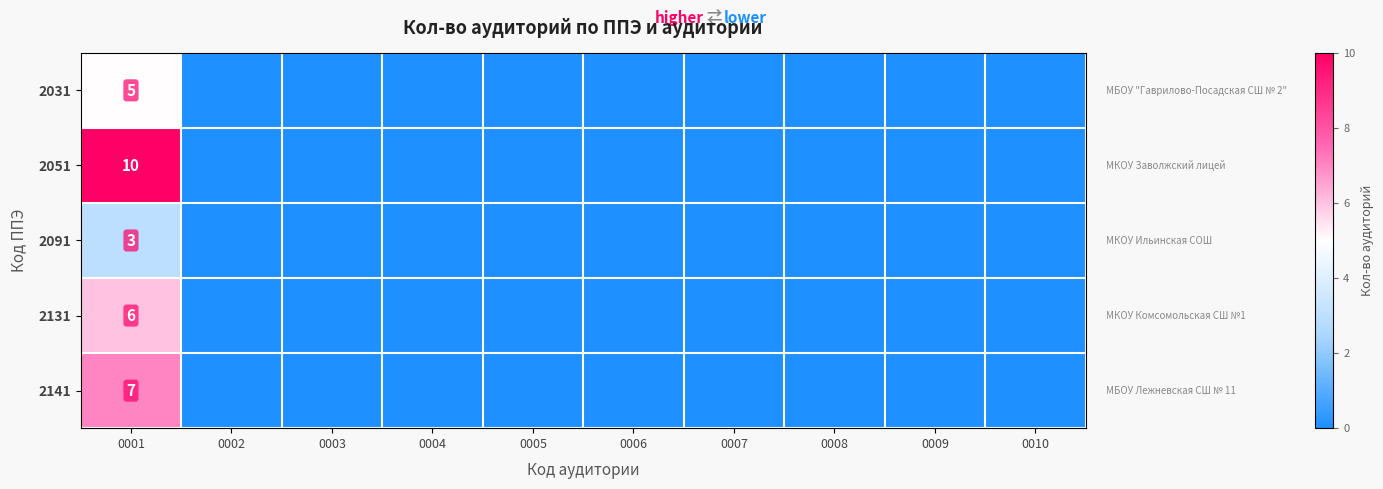

Which category has the highest value in the 2031 series?

0001